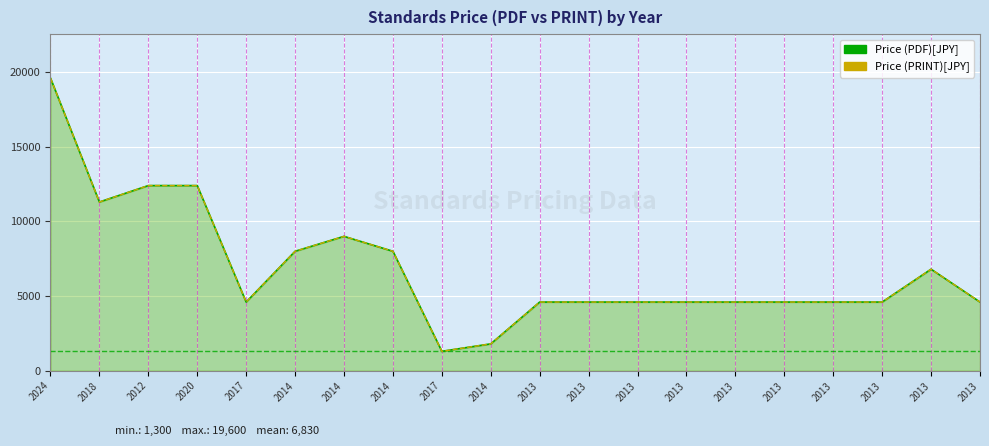

Which has a higher value, 2017 or 2013?

2013